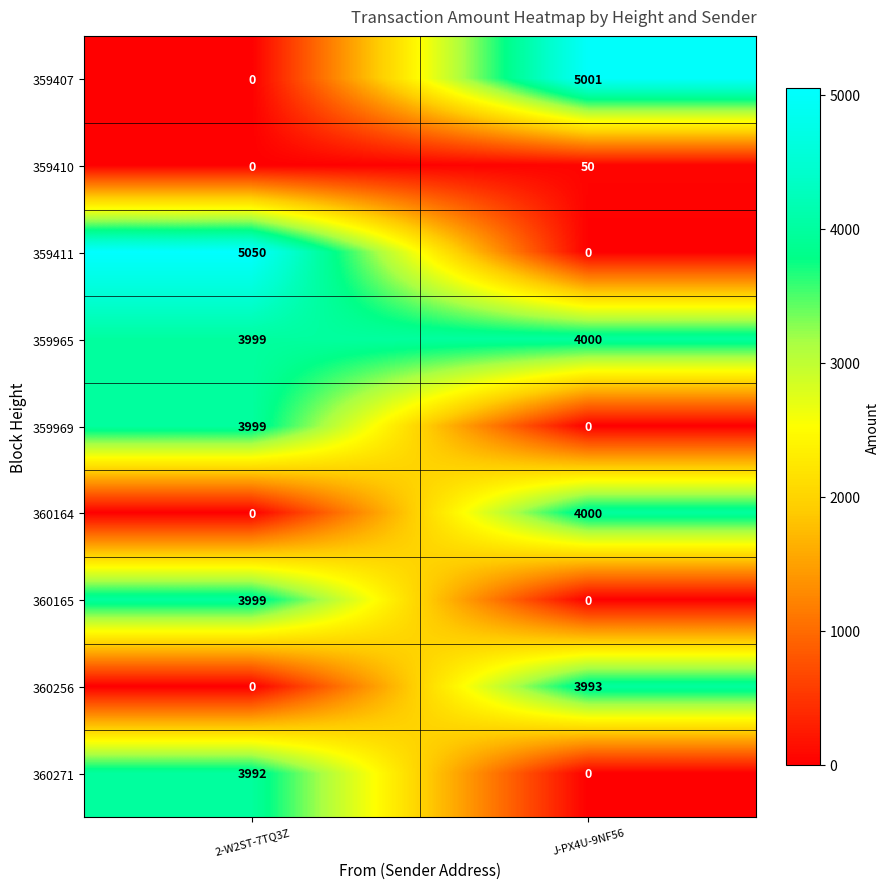

What is the difference between the maximum and minimum values in the 359407 series?

5001